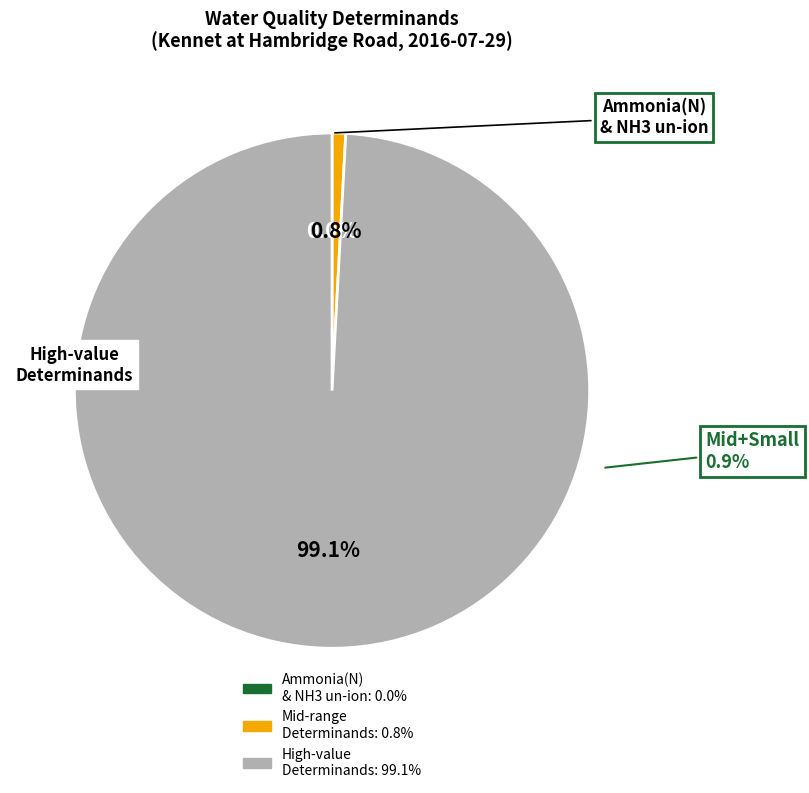

Is it true that pH is 11% of the pie?

False